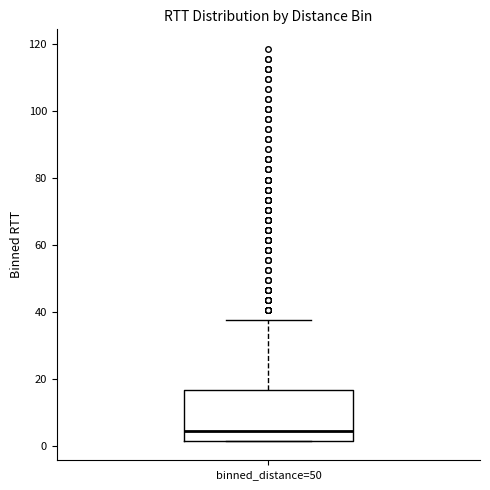

Transcribe this box plot: give where the median line is, the range the box spans, and where the two whiskers end, as read against the y-axis. The values are not printed on the chart, so give them approximately, as read against the axis.

median 4, box 2 to 16, whiskers 2 to 38